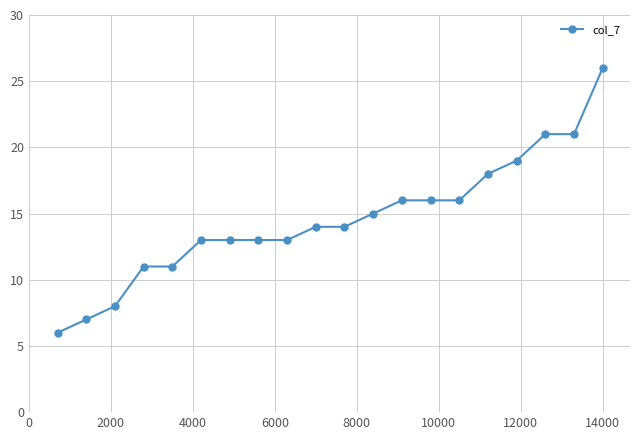

What is the sum of all values?

291